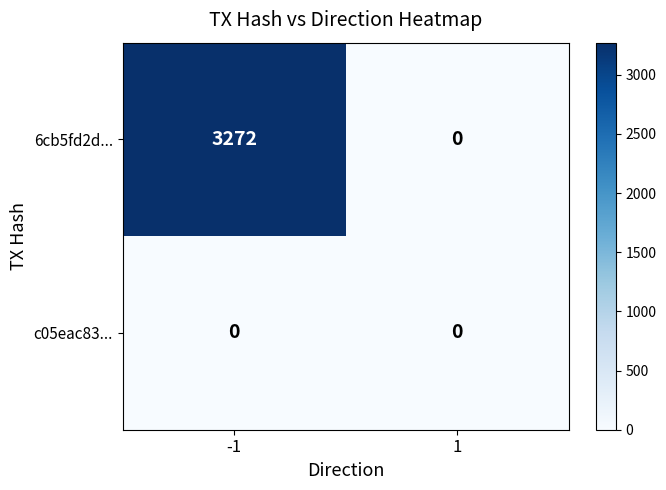

Rank the series by their maximum value, from lowest to highest.

c05eac83..., 6cb5fd2d...